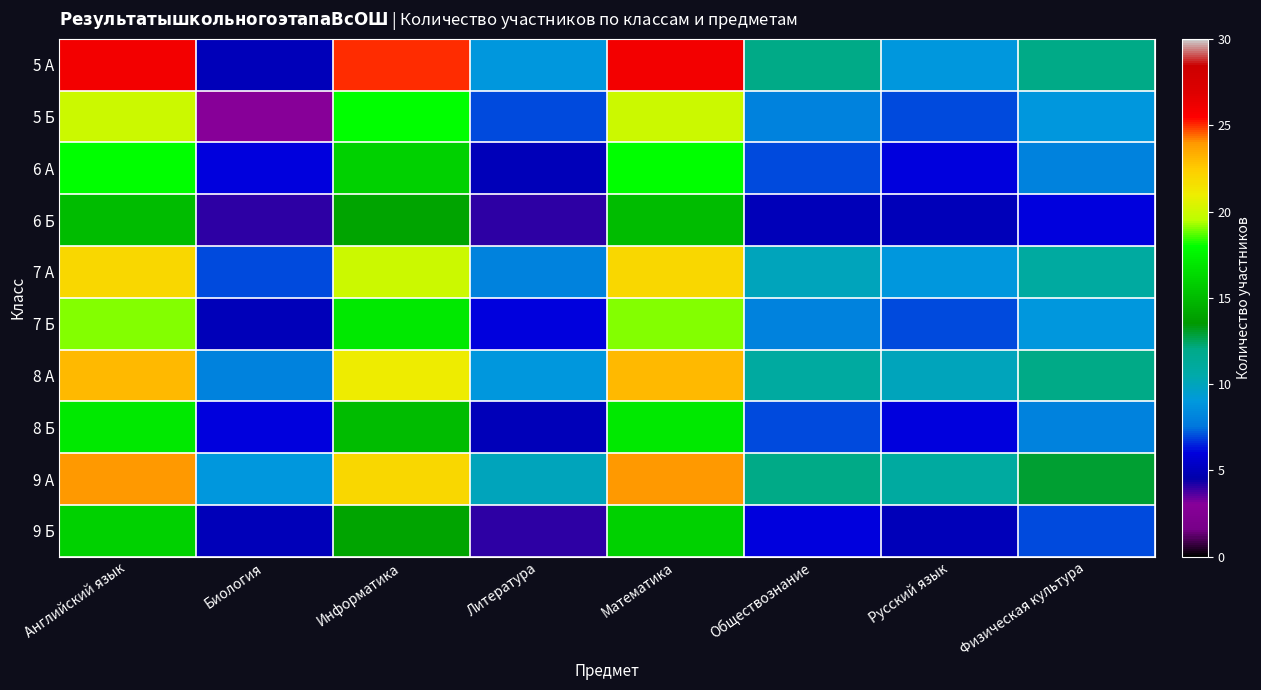

List the series in order of their peak value, highest first.

5 А, 9 А, 8 А, 7 А, 5 Б, 7 Б, 6 А, 8 Б, 9 Б, 6 Б